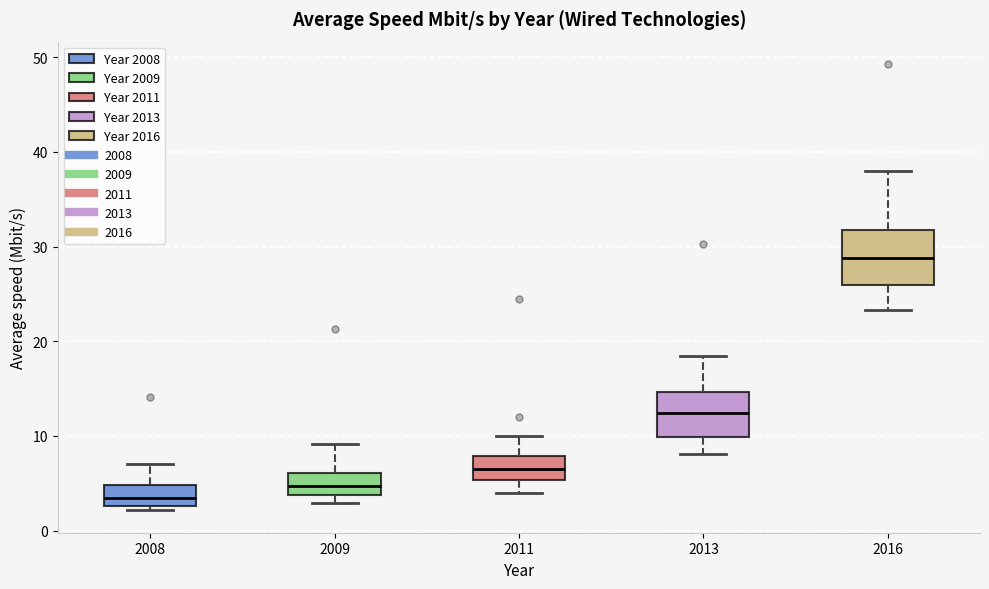

Which box is the tallest, from its lower edge to its upper edge?

2016